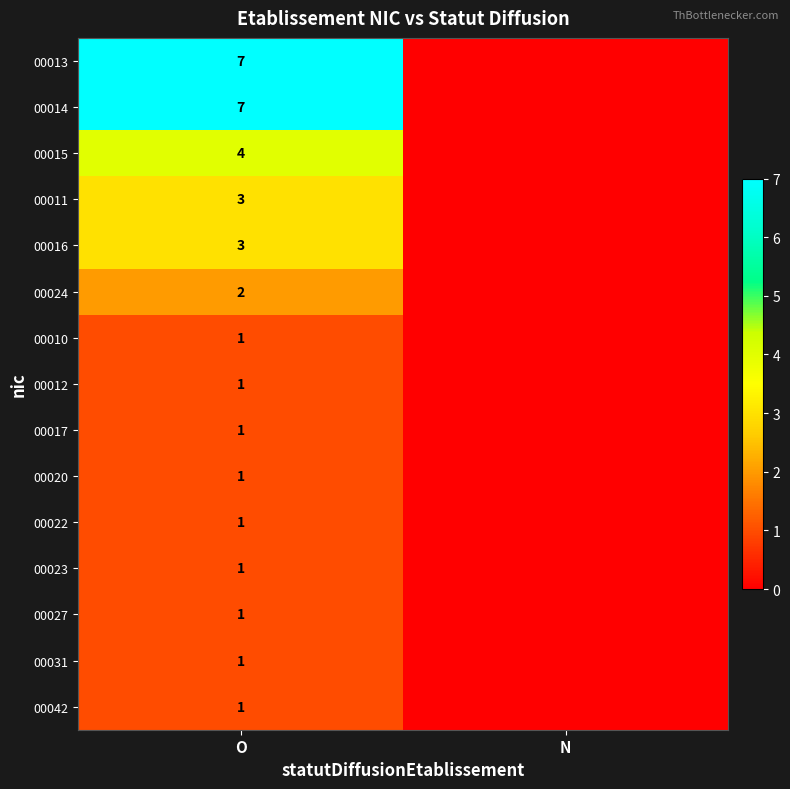

The value of 00015 at O is 7. True or false?

False